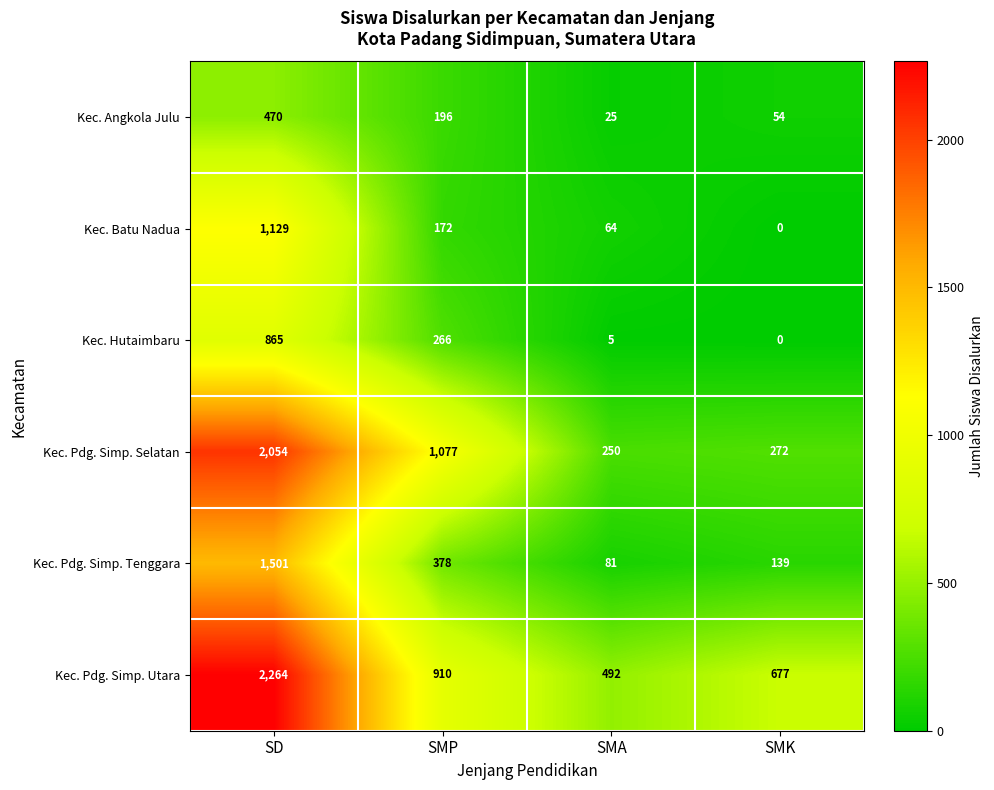

At which label is Kec. Pdg. Simp. Selatan closest to 1152?

SMP